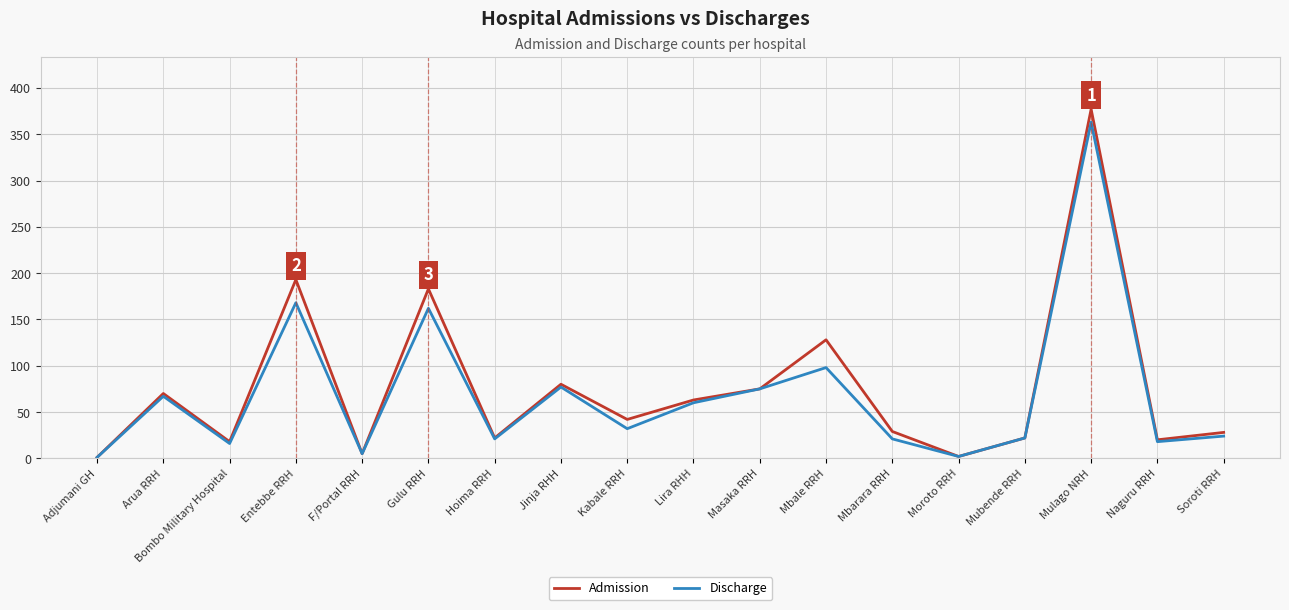

What is the greatest value displayed?

377